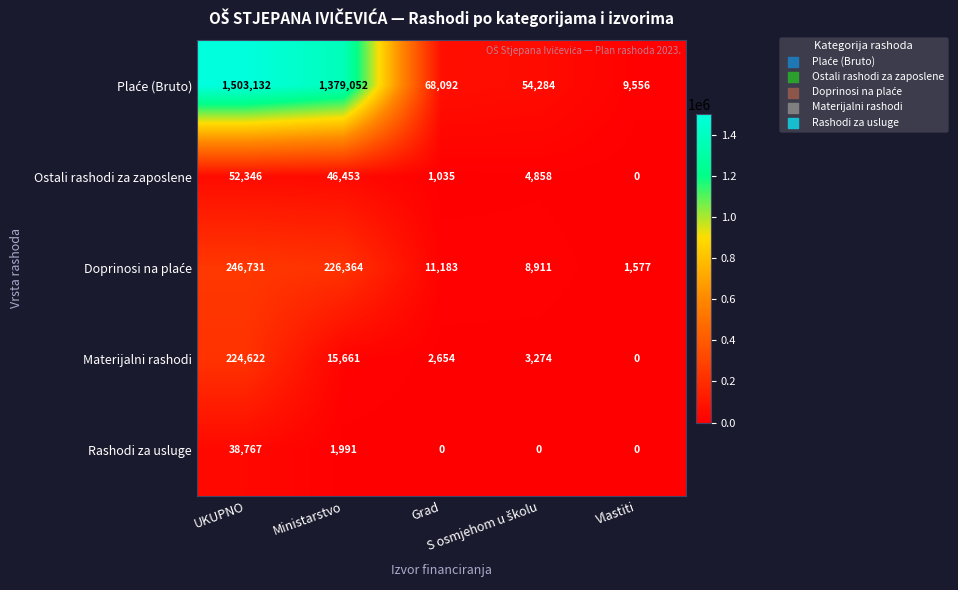

What is the greatest value displayed?

1503132